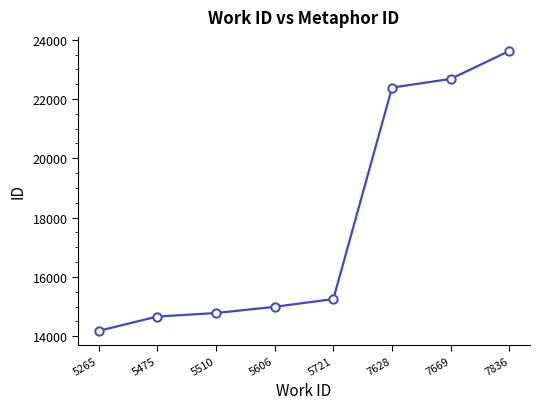

How many lines are shown in the chart?

1